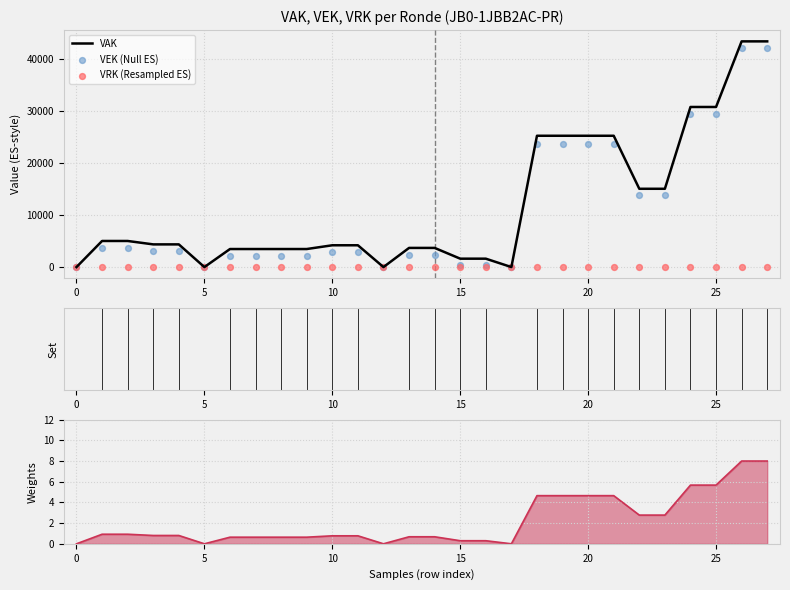

At how many categories does at least one series exceed 1994?

22